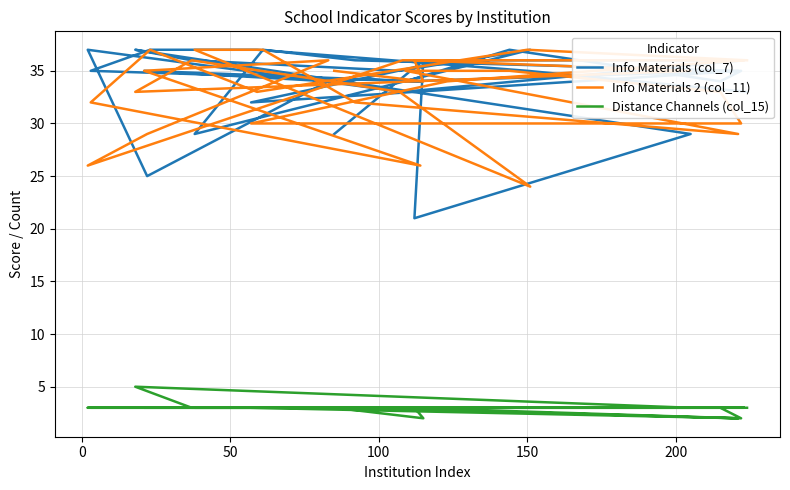

How many data points in Info Materials (col_7) are less than 35?

12